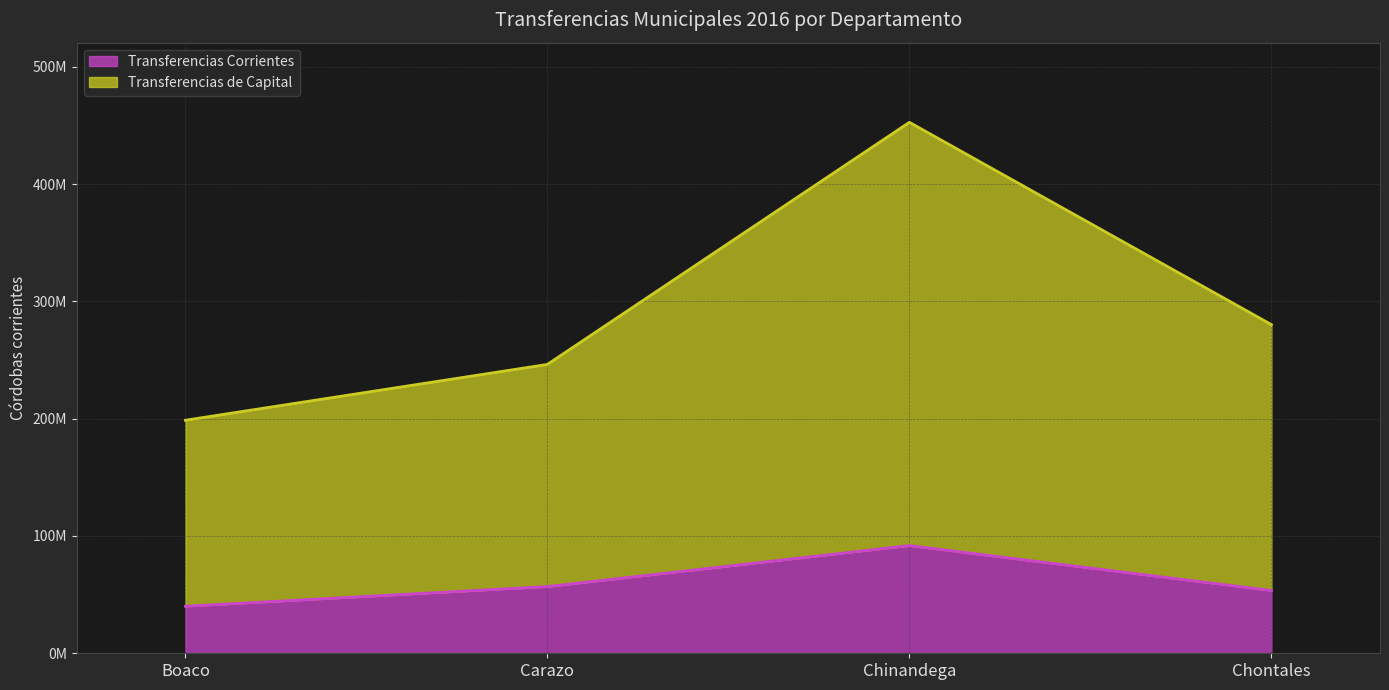

What is the label of the 2nd point from the left?

Carazo